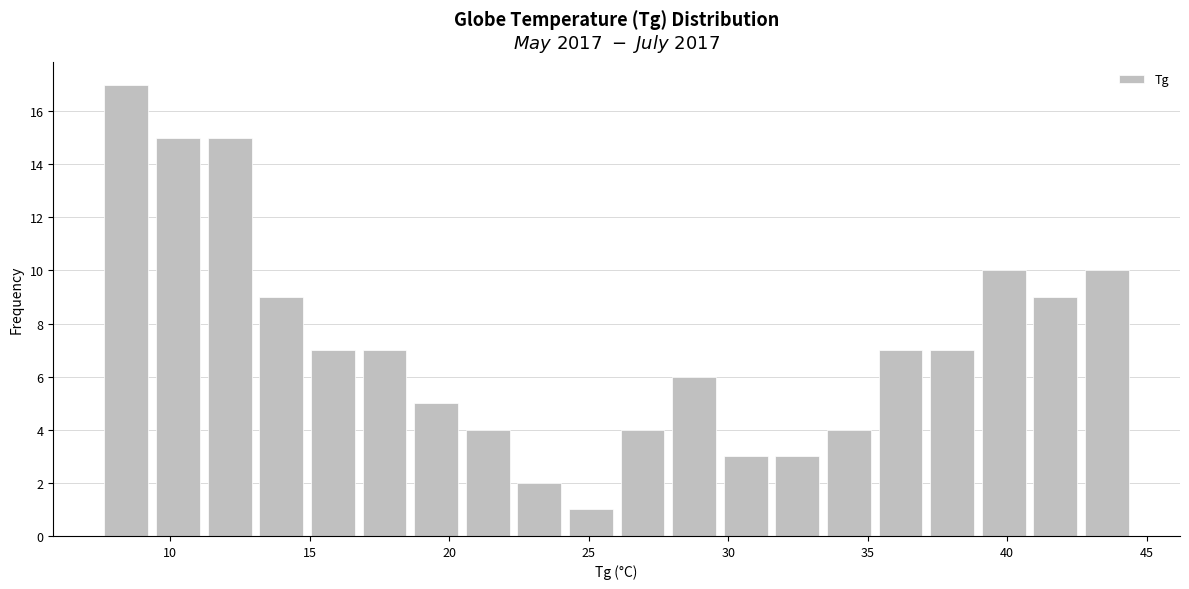

Read against the x-axis, roughly where is the centre of the tallest bar?

8.5